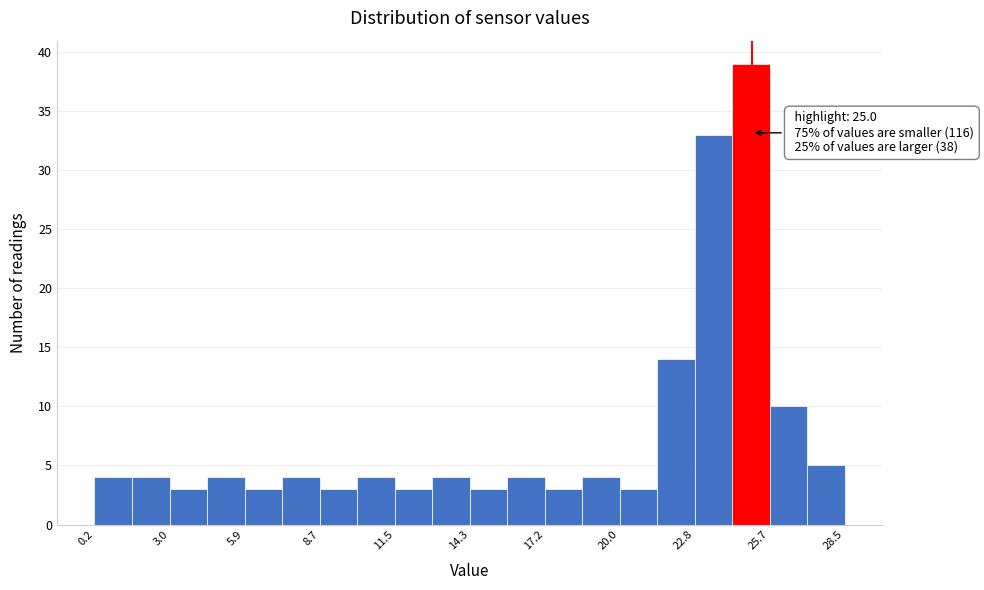

Around what value on the x-axis is the tallest bar? Give the approximate position of its centre, as read against the axis.

25.0